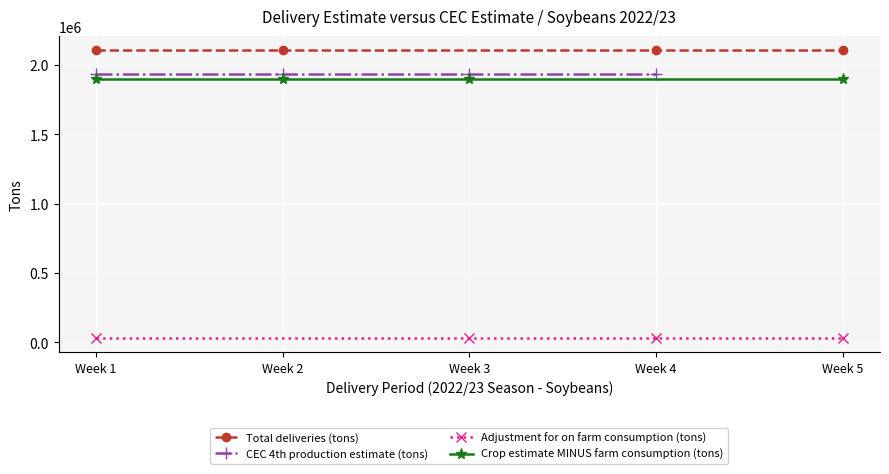

What is the value of the Total deliveries (tons) point at the 1st from the left?

2104293